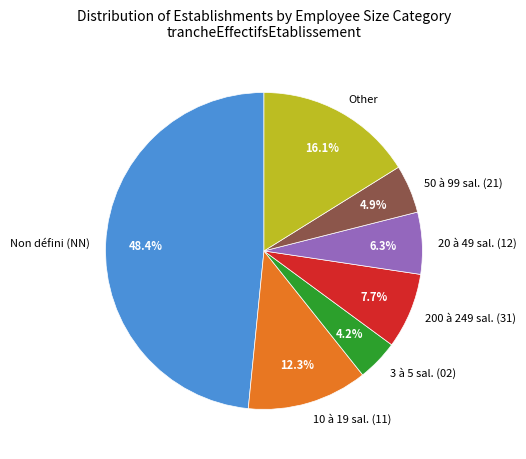

Which category has the smallest portion of the pie?

3 à 5 sal. (02)